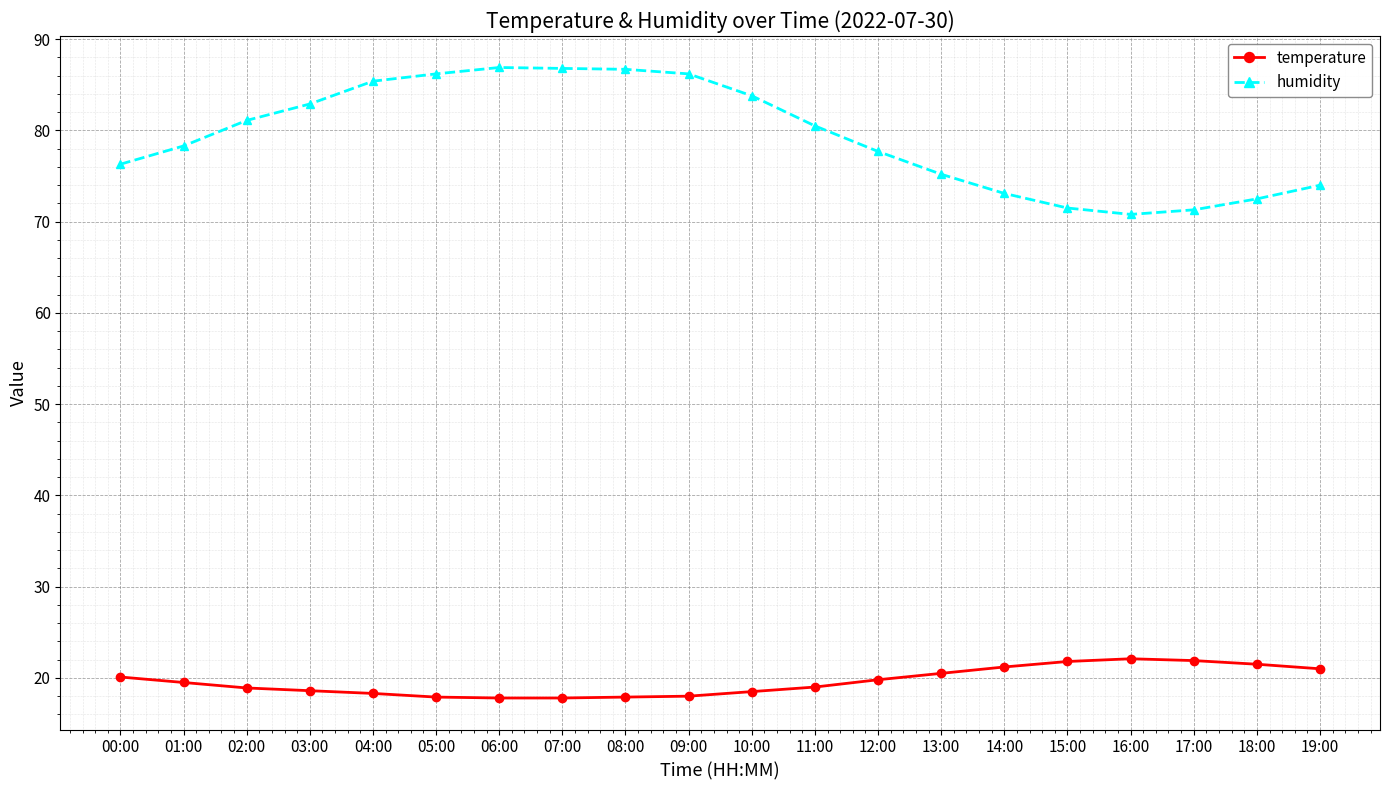

Is the value of humidity at 00:00 greater than the value of temperature at 11:00?

Yes